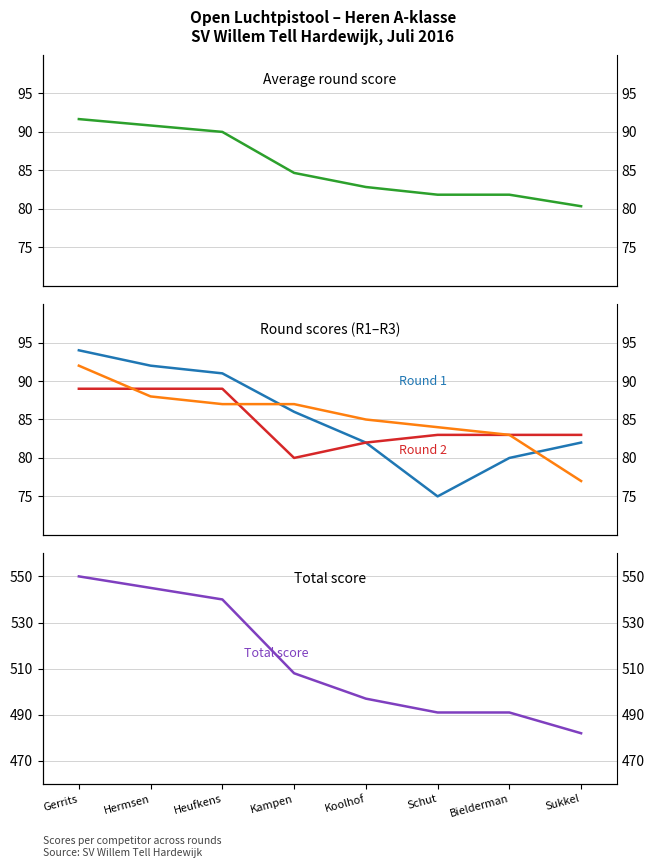

True or false: Round 2 and Total score cross at least once.

False